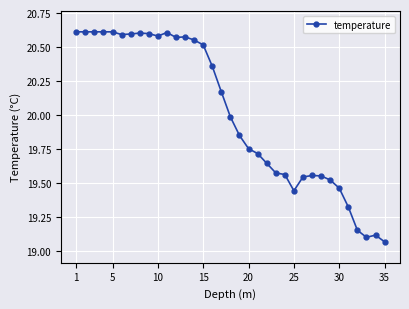

How many series are shown in this chart?

1